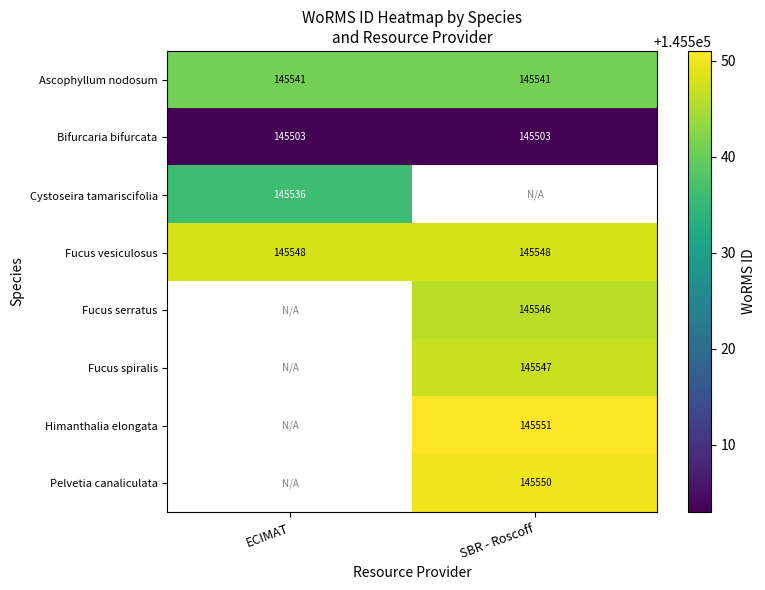

Is it true that Cystoseira tamariscifolia equals 145536 at ECIMAT?

True